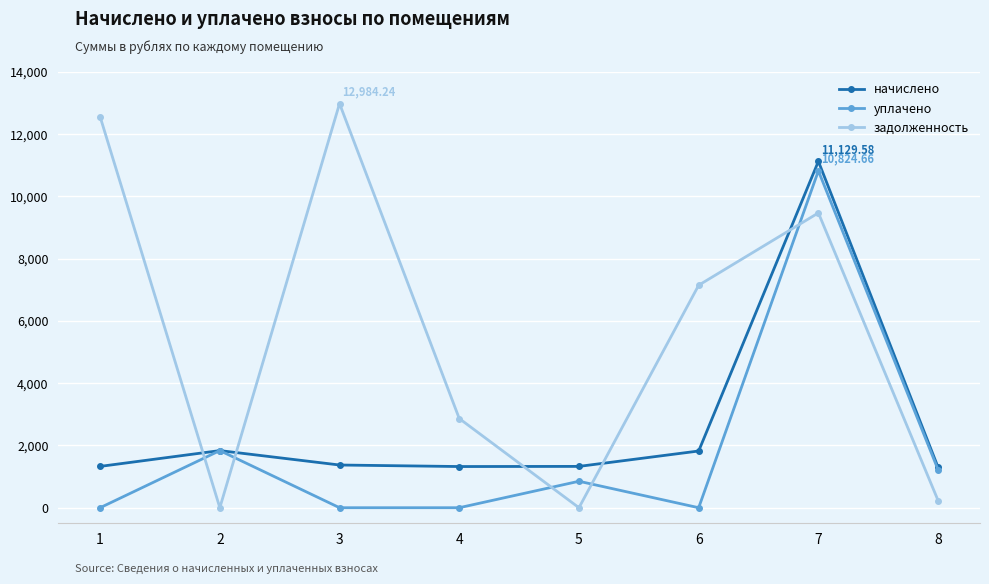

Which series has the widest spread of values?

задолженность